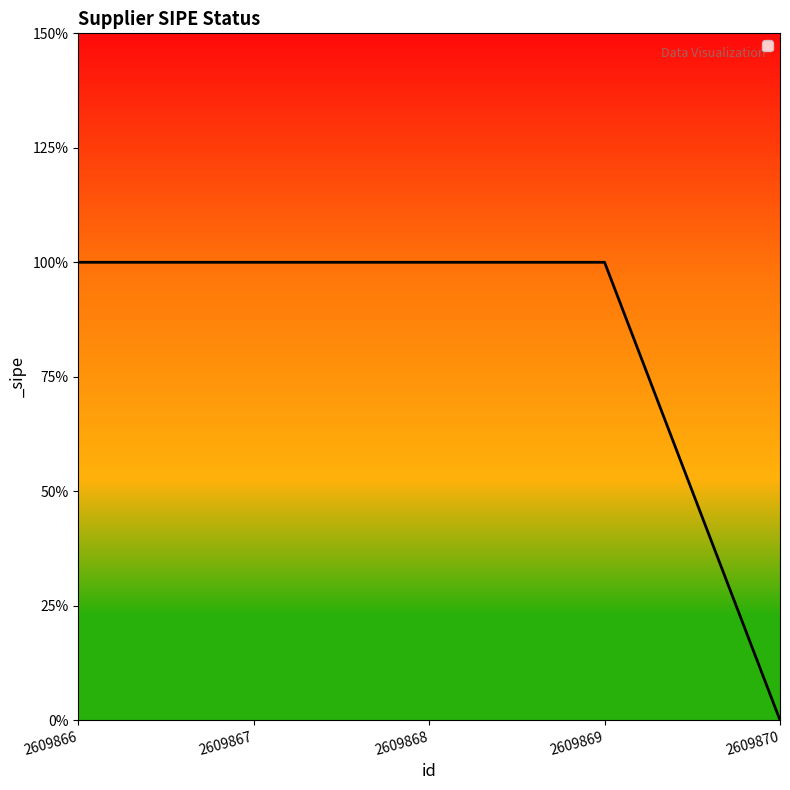

Does the chart have visible grid lines?

No